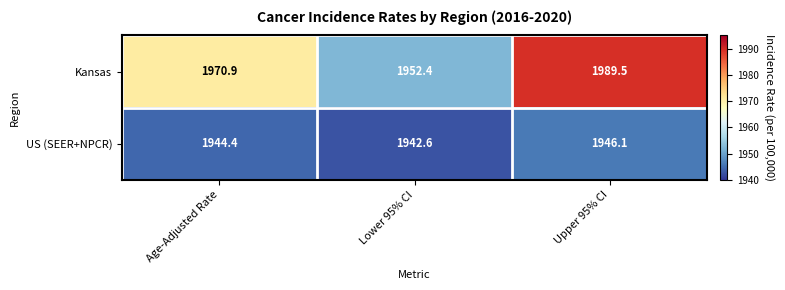

At Upper 95% CI, list the series in order from largest to smallest.

Kansas, US (SEER+NPCR)